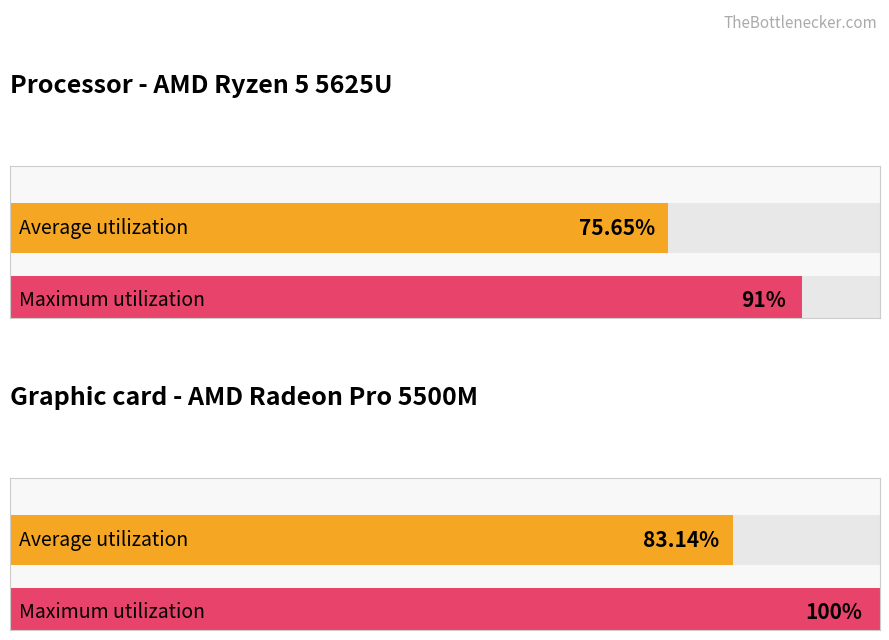

How many series are shown in this chart?

2